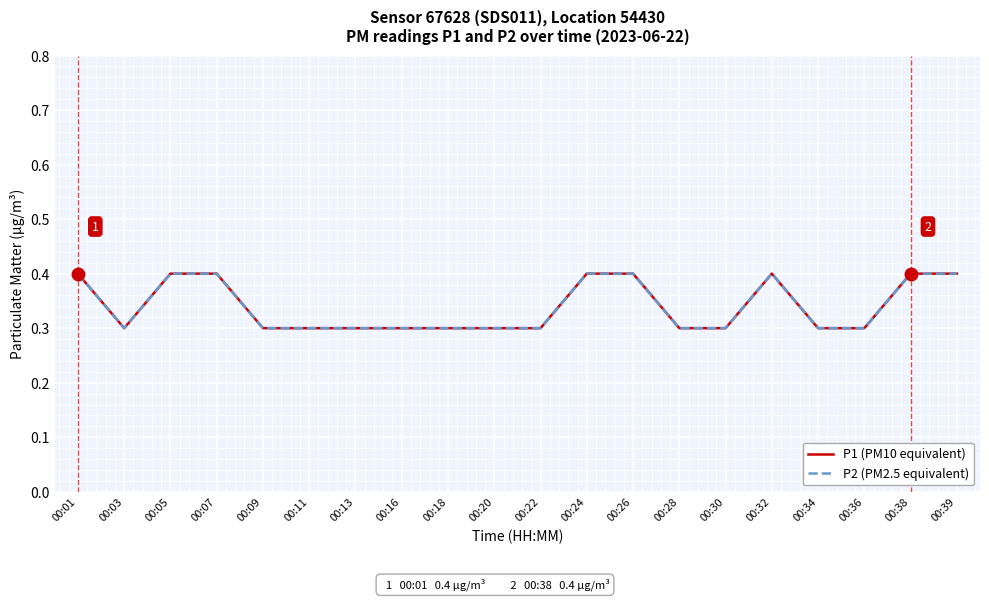

Does the chart have visible grid lines?

Yes